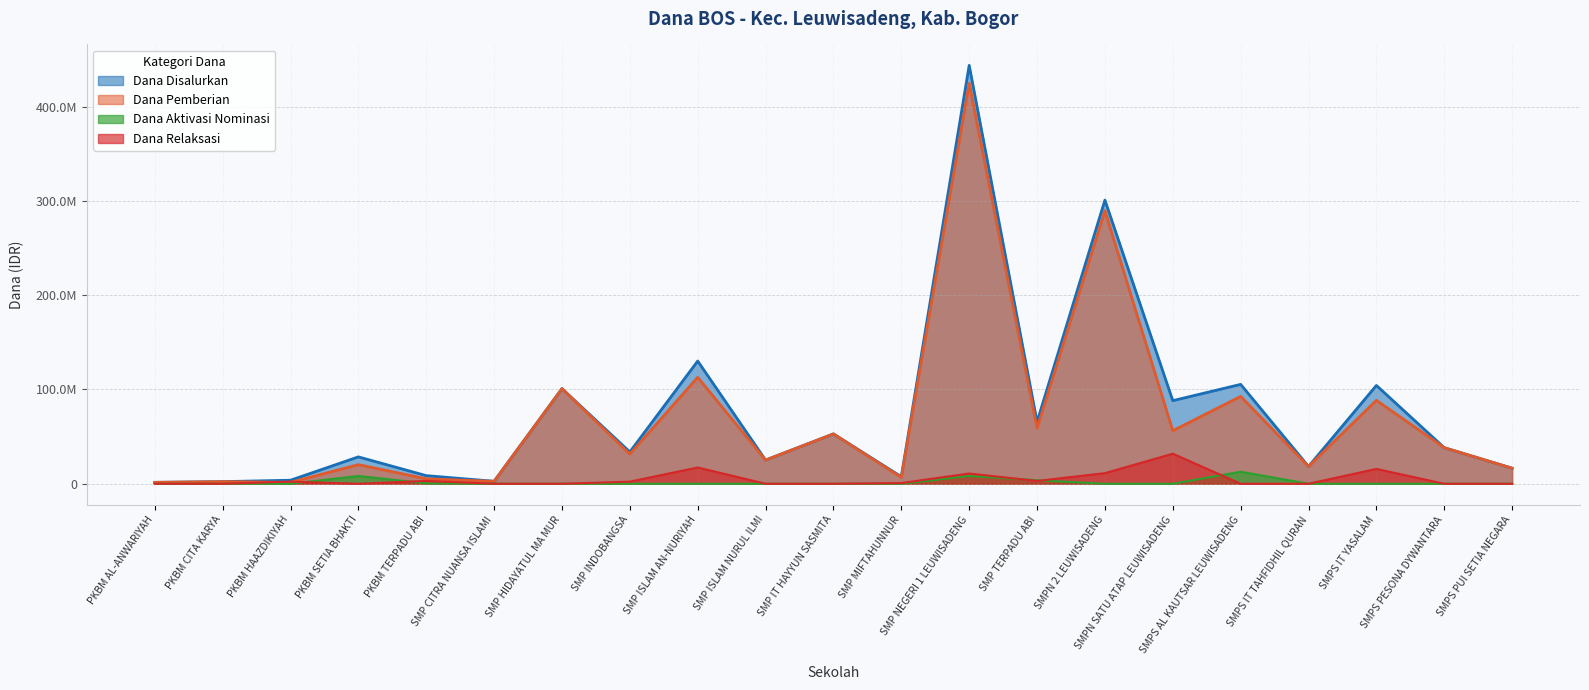

The Dana Aktivasi Nominasi series shows -8199844 at SMP INDOBANGSA. True or false?

False